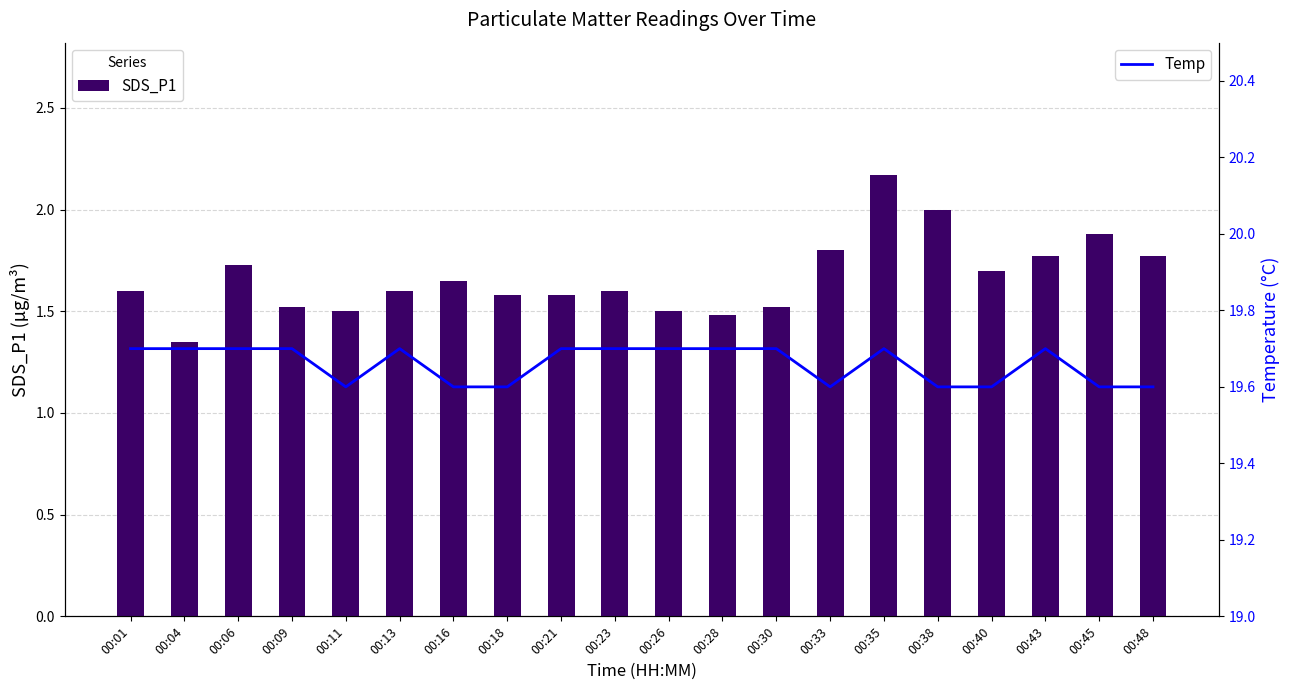

Count the number of categories in the chart.

20